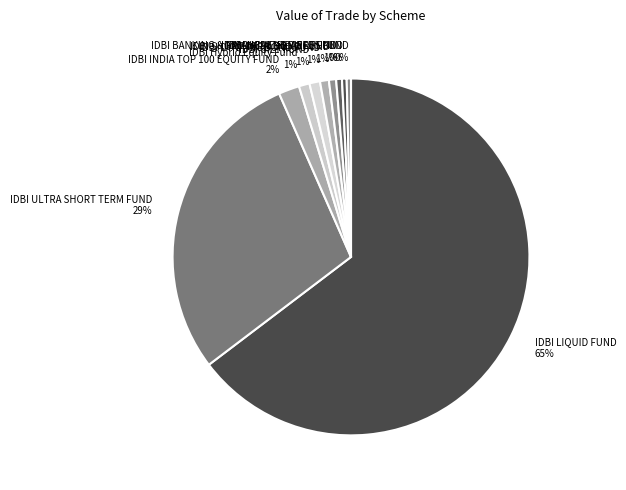

Which slice represents more than half of the pie?

IDBI LIQUID FUND